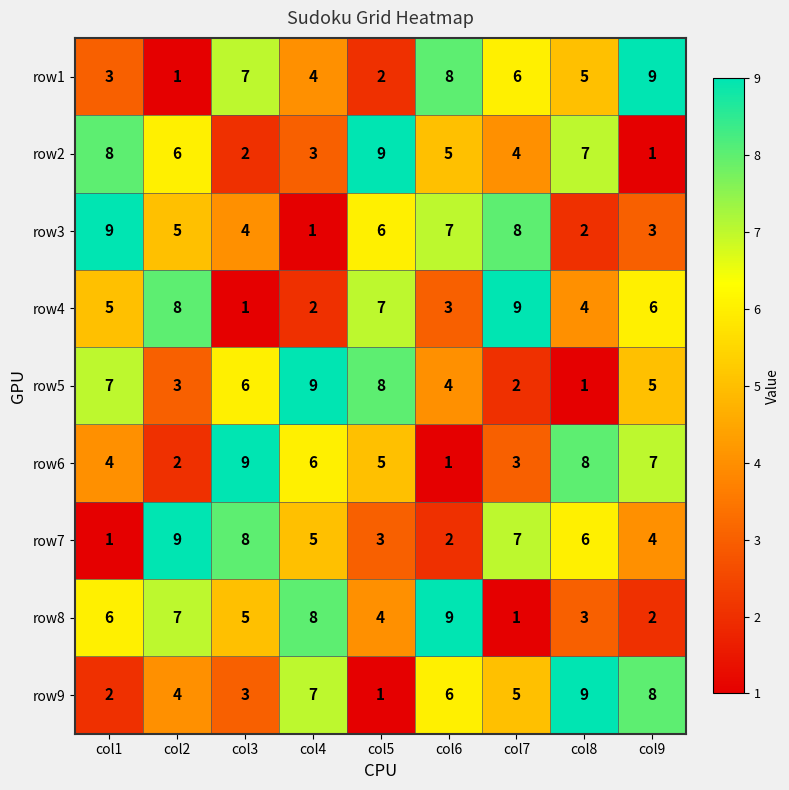

What is the difference between the maximum and minimum values in the row4 series?

8